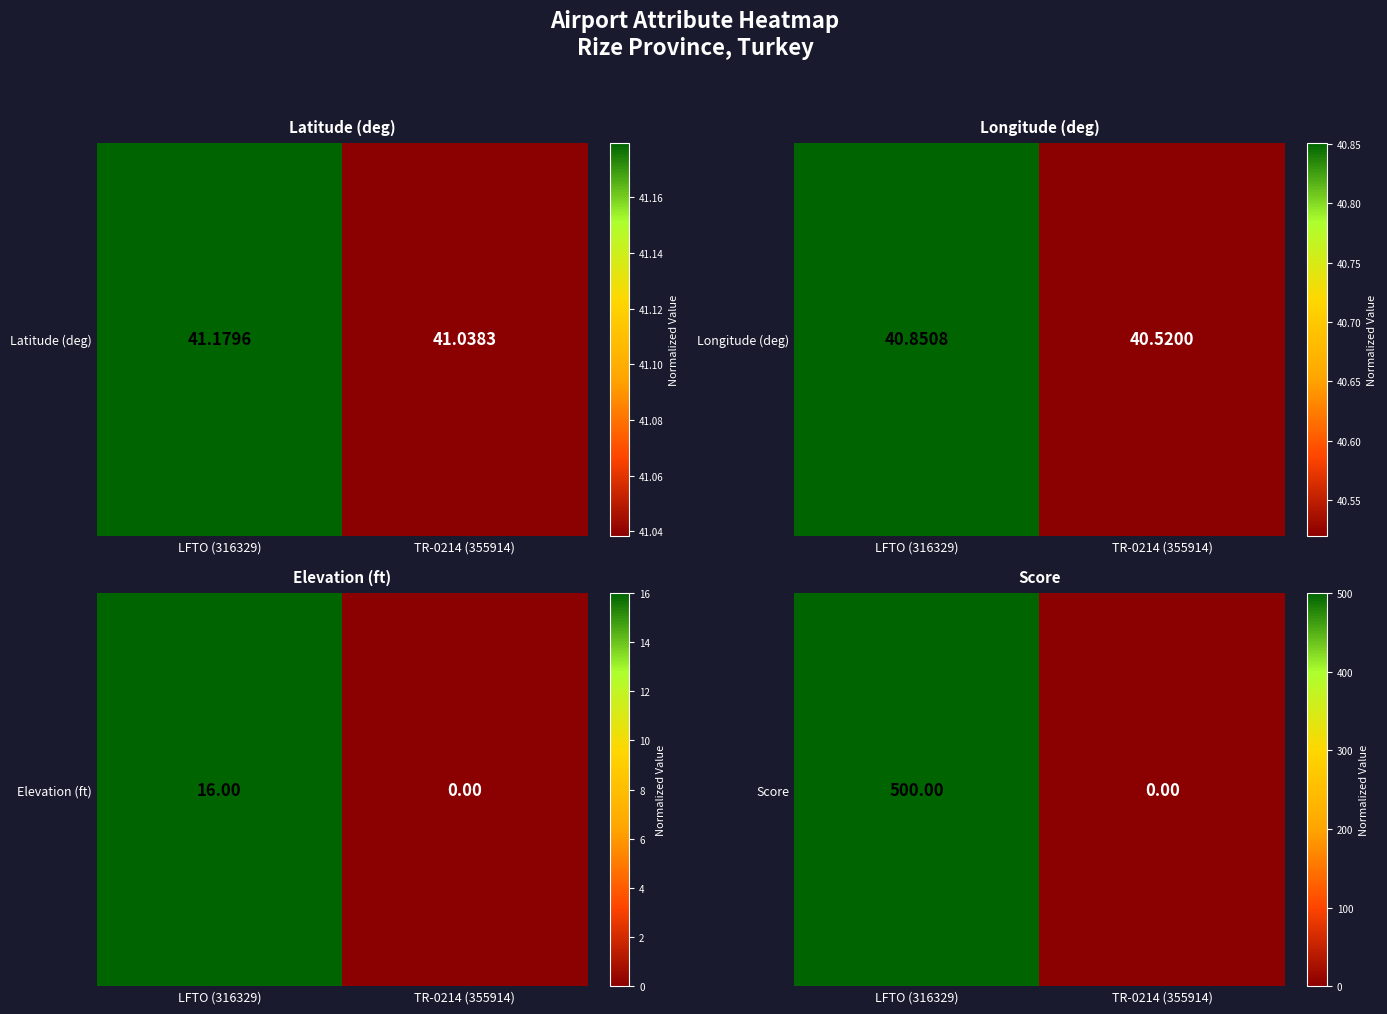

Rank the categories by value from highest to lowest.

LFTO (316329), TR-0214 (355914)